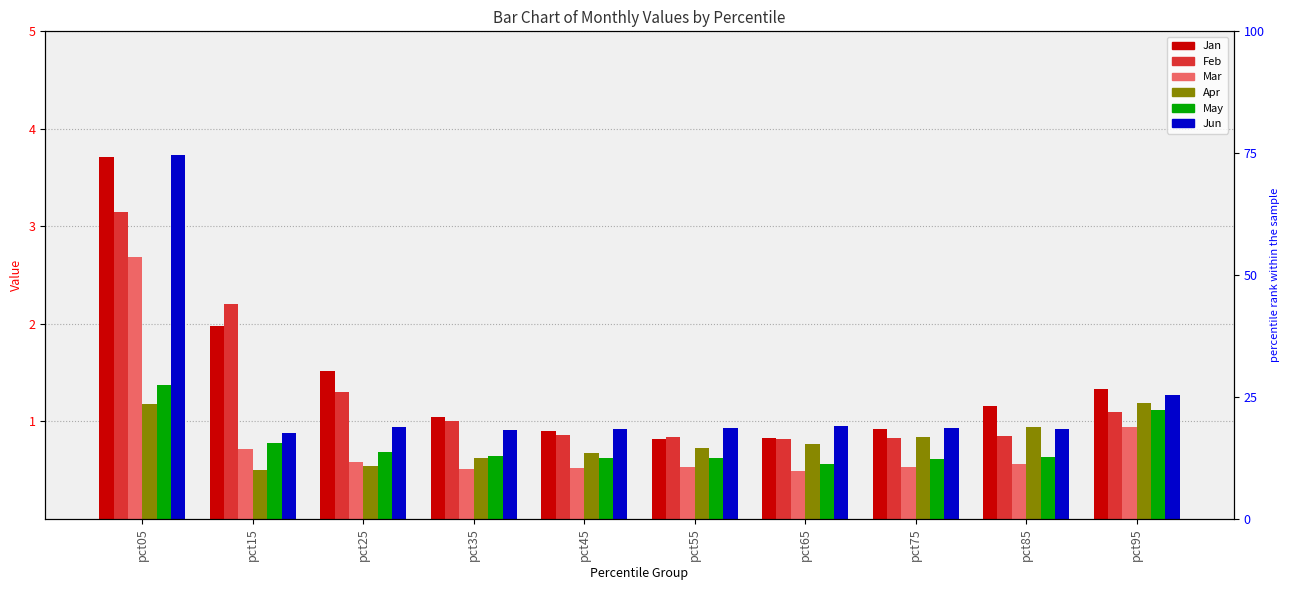

How many series are shown in this chart?

6